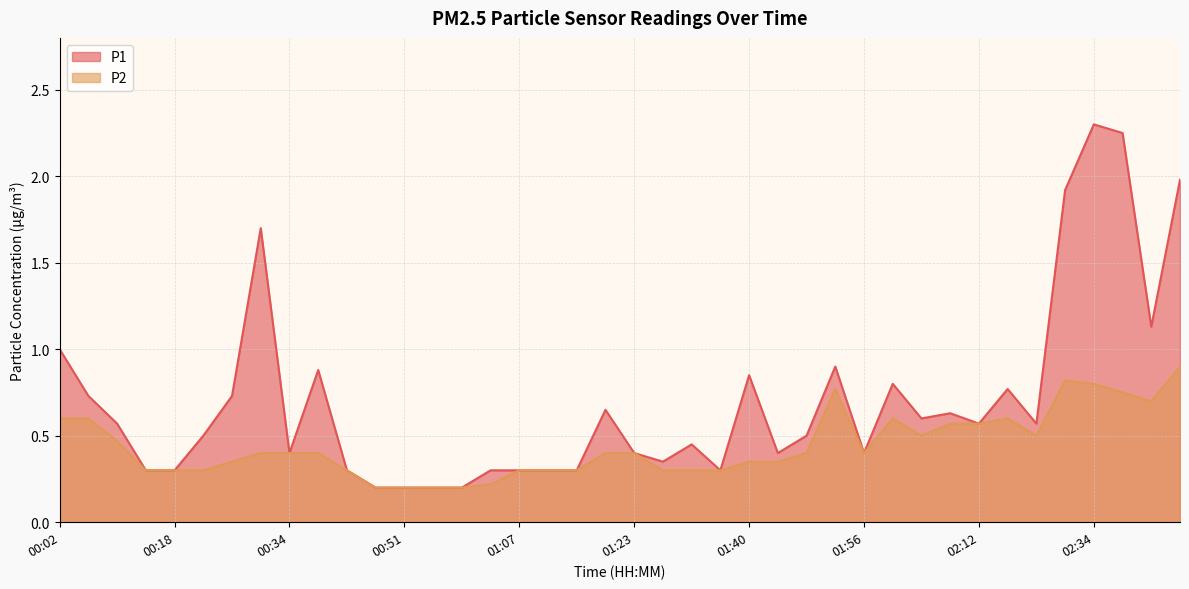

True or false: P1 and P2 cross at least once.

False